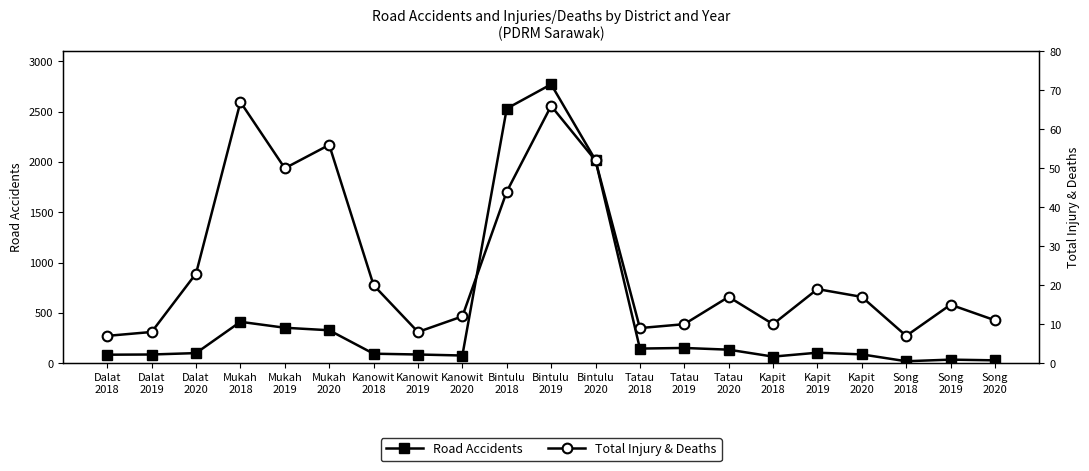

Where does the Total Injury & Deaths series first go above 17?

Dalat
2020